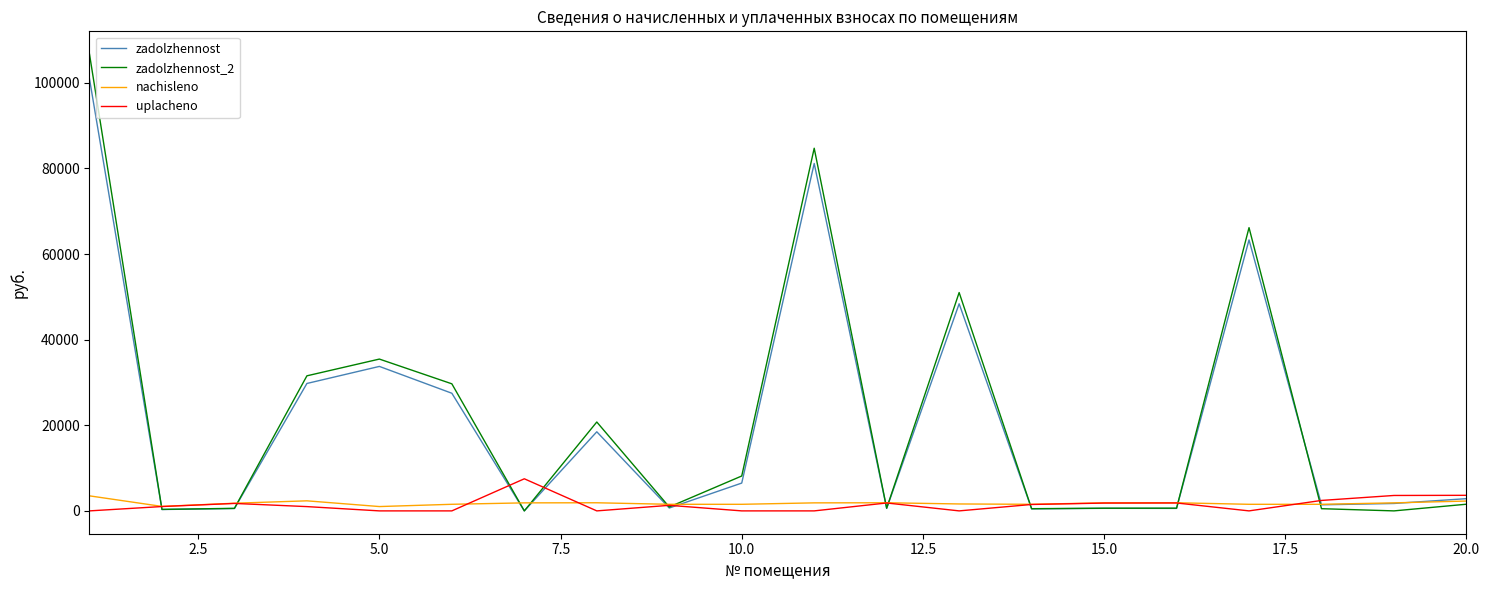

Which series has the widest spread of values?

zadolzhennost_2